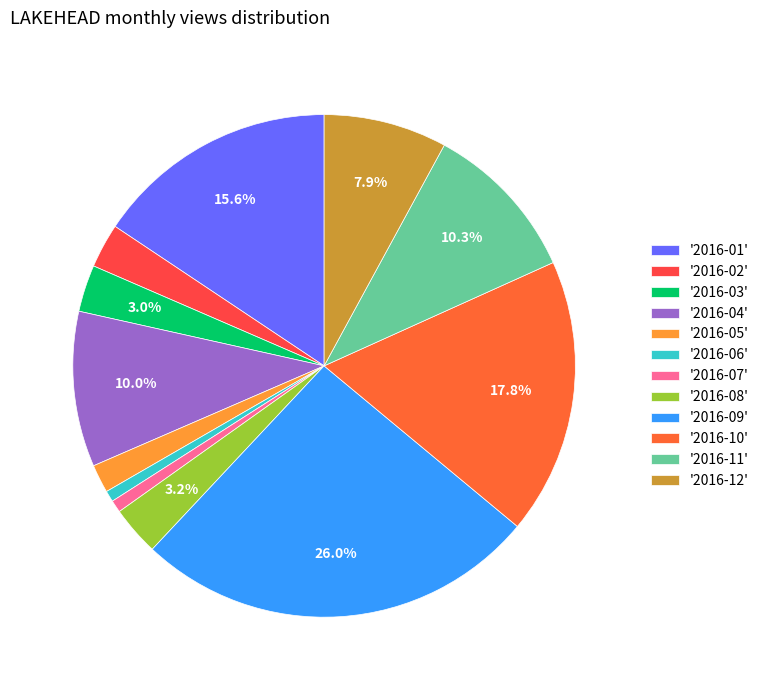

To the nearest percent, what is the average slice percentage?

8%